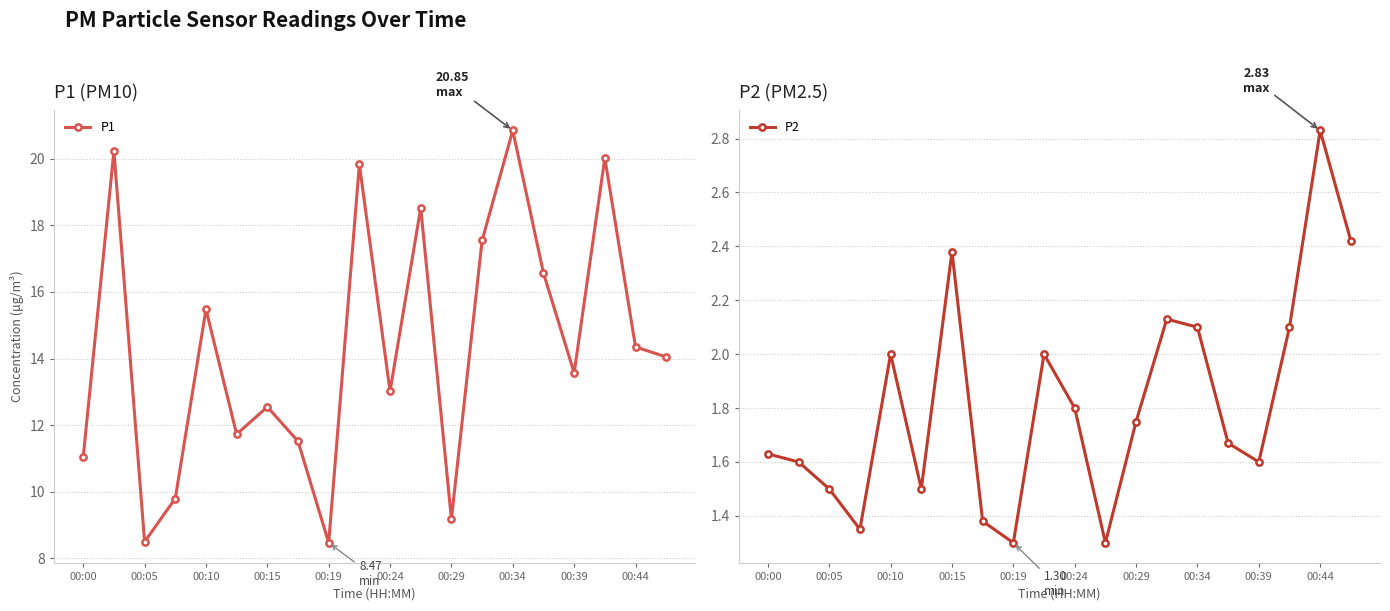

Reading left to right, what are all the values shown in this chart?

P1: 11.1	20.2	8.5	9.8	15.5	11.7	12.6	11.5	8.5	19.8	13.0	18.5	9.2	17.6	20.9	16.6	13.6	20.0	14.3	14.1
P2: 1.6	1.6	1.5	1.4	2.0	1.5	2.4	1.4	1.3	2.0	1.8	1.3	1.8	2.1	2.1	1.7	1.6	2.1	2.8	2.4